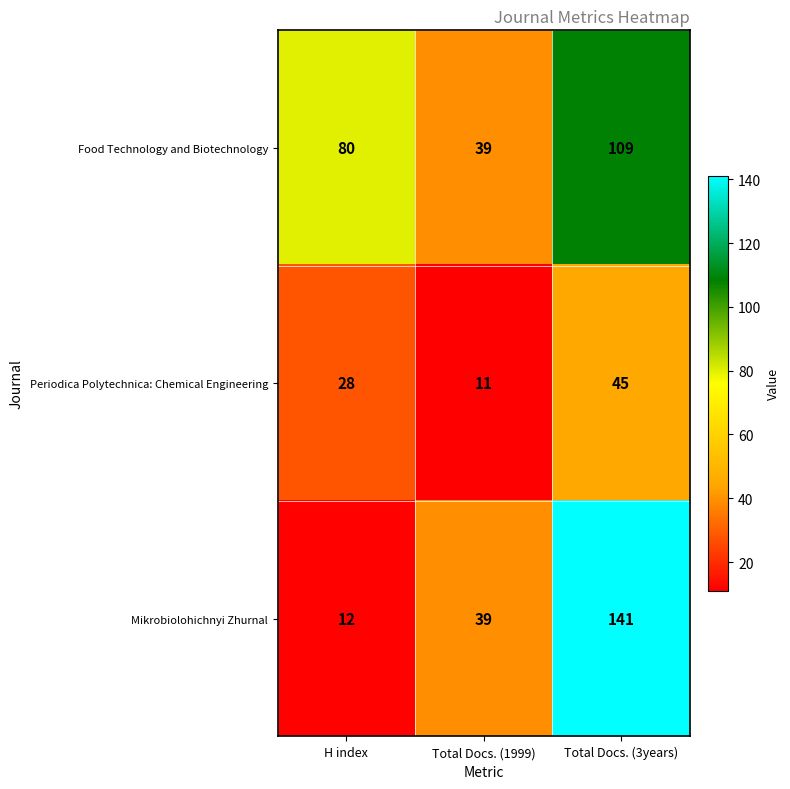

Which label corresponds to the smallest value in the chart?

Total Docs. (1999)